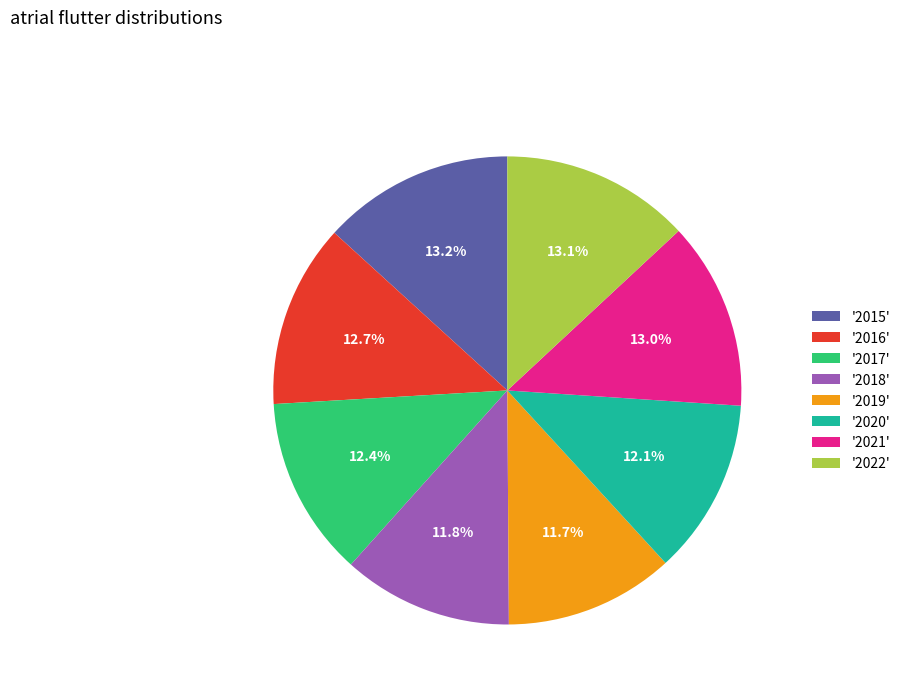

Do '2019' and '2021' together represent more than half of the pie?

No